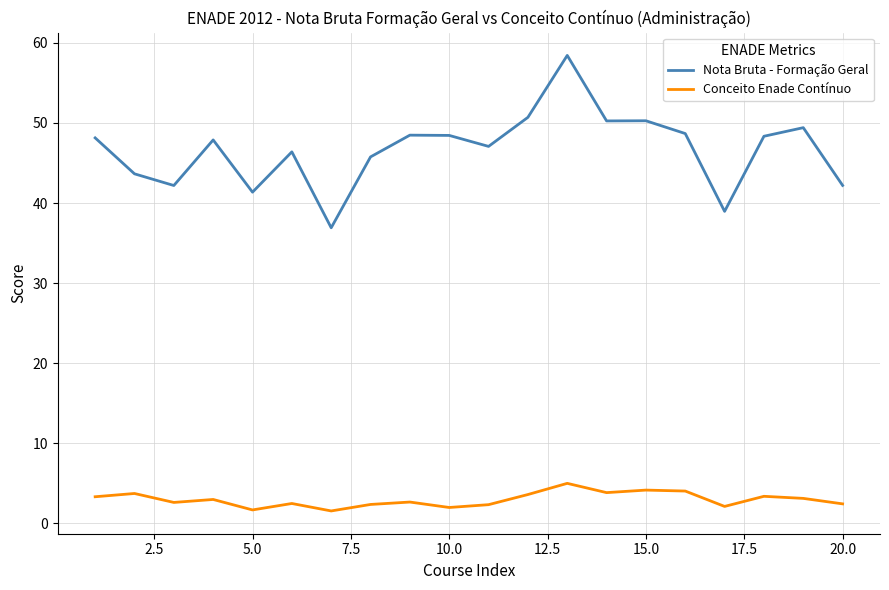

Which series has the largest range (max minus min)?

Nota Bruta - Formação Geral